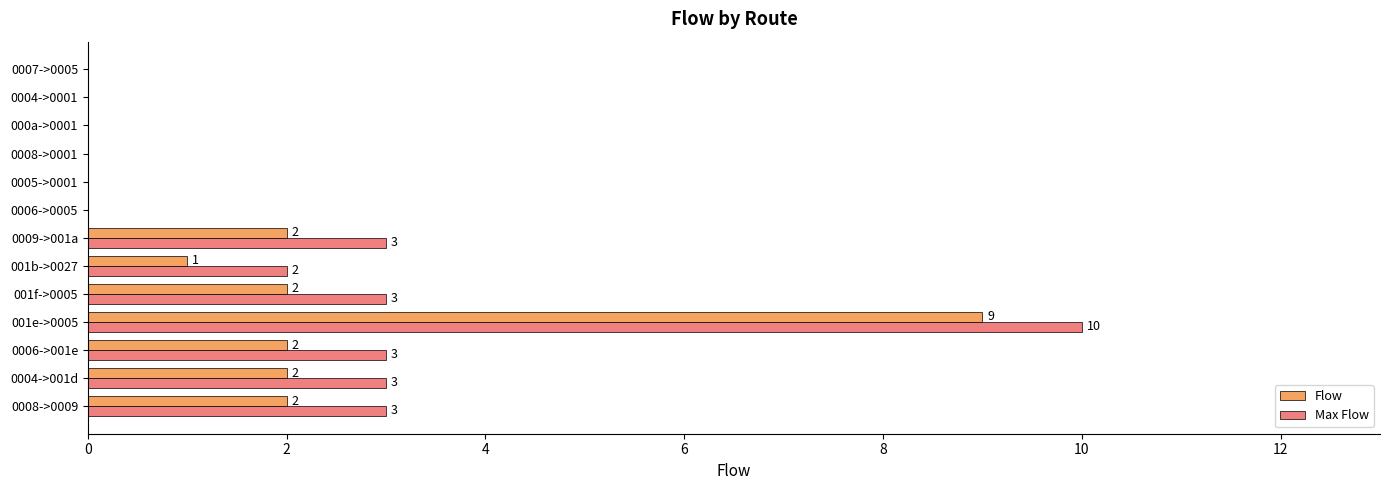

Which category has the highest value across all series?

001e->0005